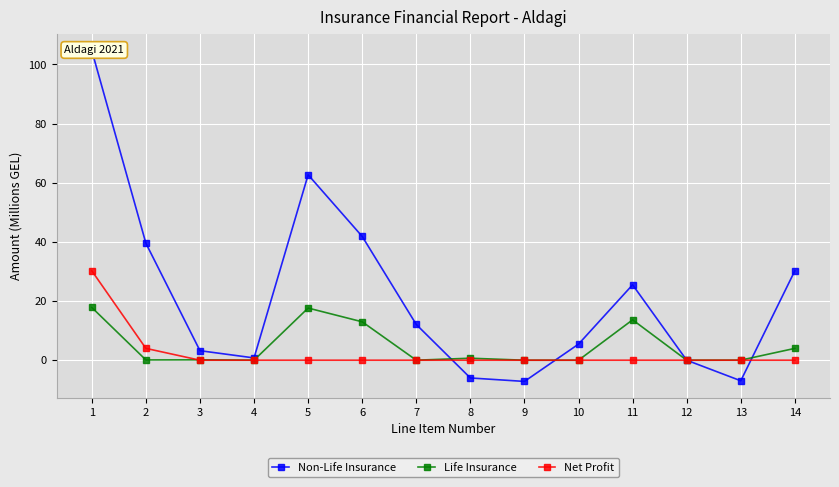

How many positive values does the Life Insurance series have?

11